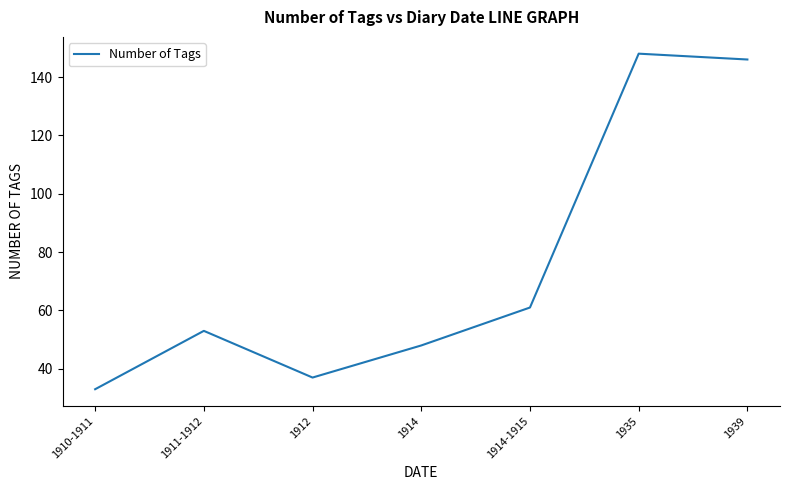

The value at 1914-1915 is 84. True or false?

False